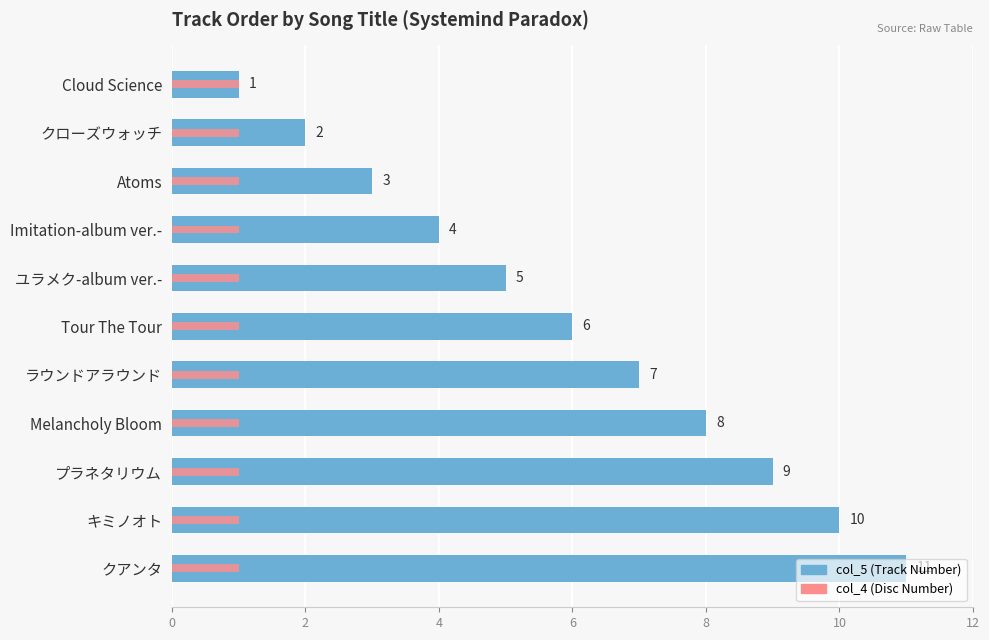

Which series has the largest range (max minus min)?

col_5